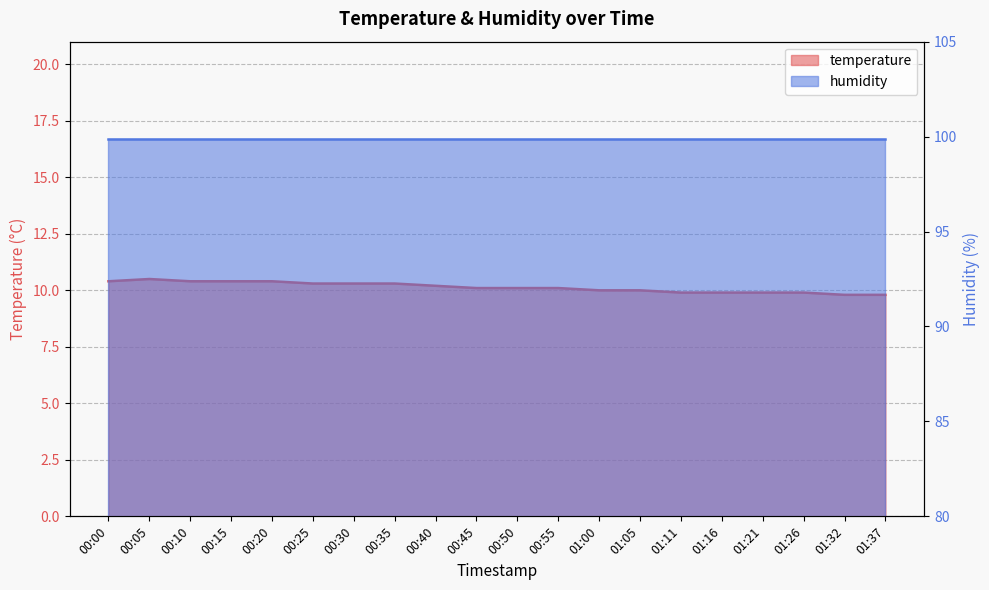

What is the sum of the values at 00:00 and 00:20?

20.8